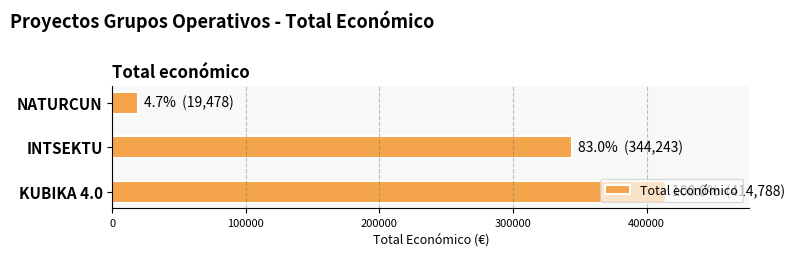

What is the sum of the values at KUBIKA 4.0 and NATURCUN?

434266